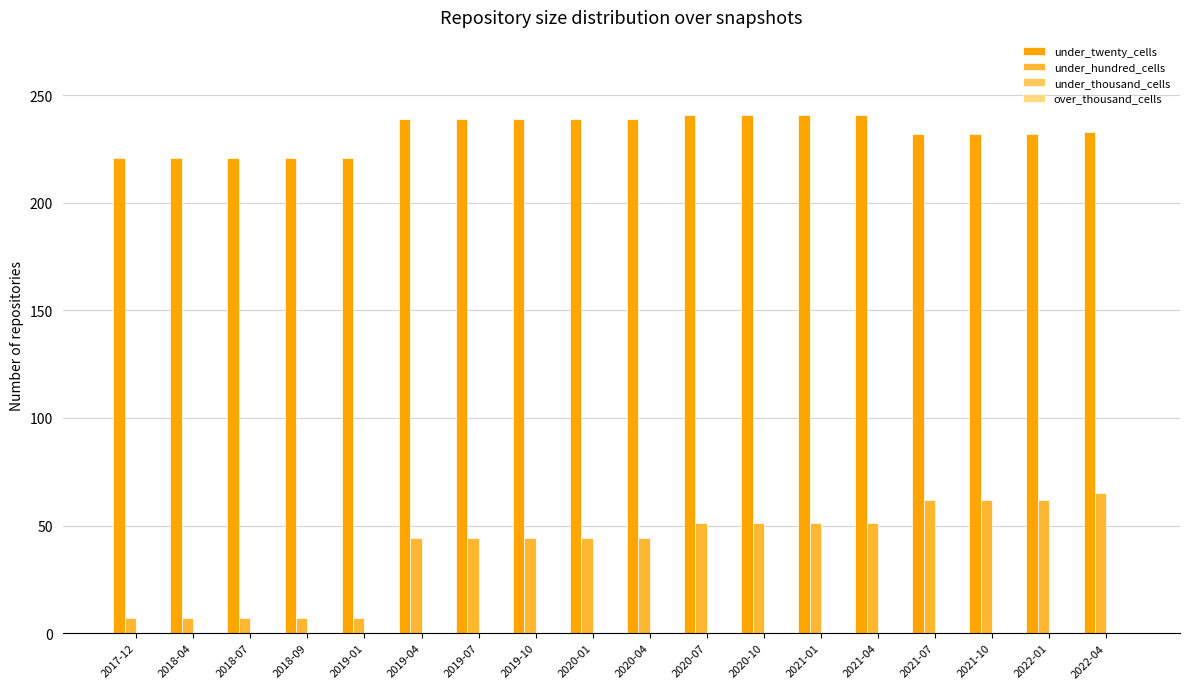

What is the label of the 5th bar from the left?

2019-01